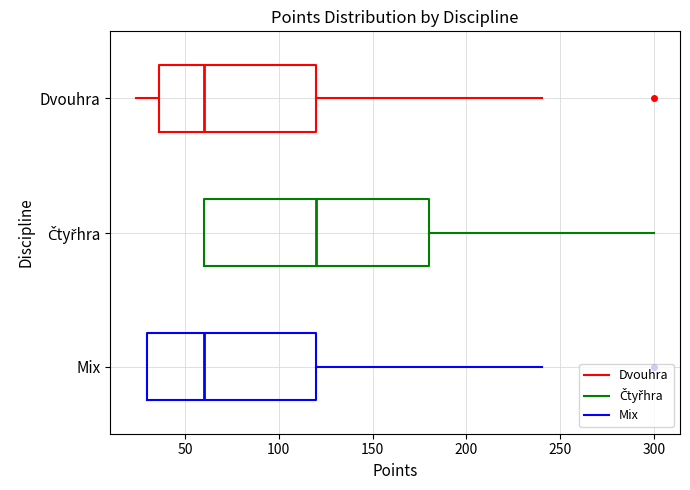

Which box is the widest, from its left edge to its right edge?

Čtyřhra